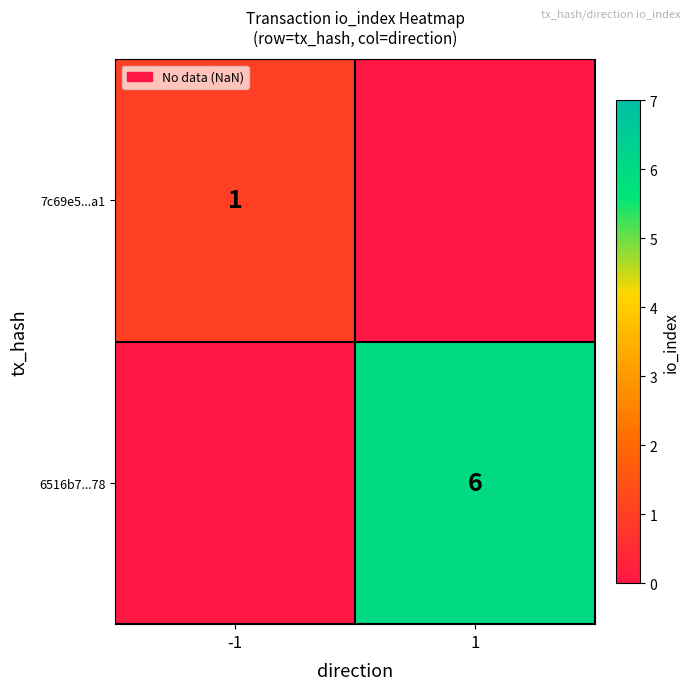

The 7c69e5...a1 series shows 1 at -1. True or false?

True